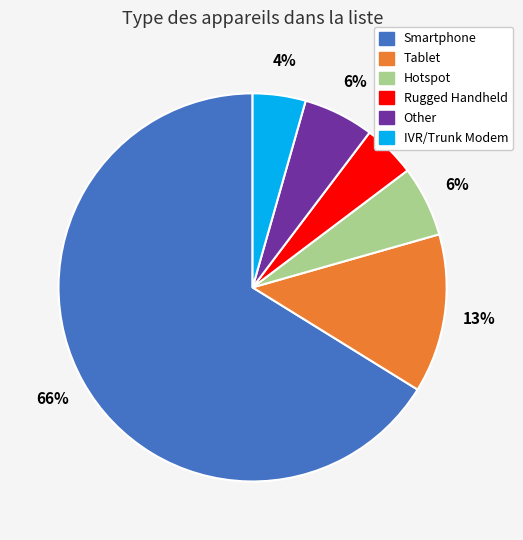

Between Other and Tablet, which is larger?

Tablet